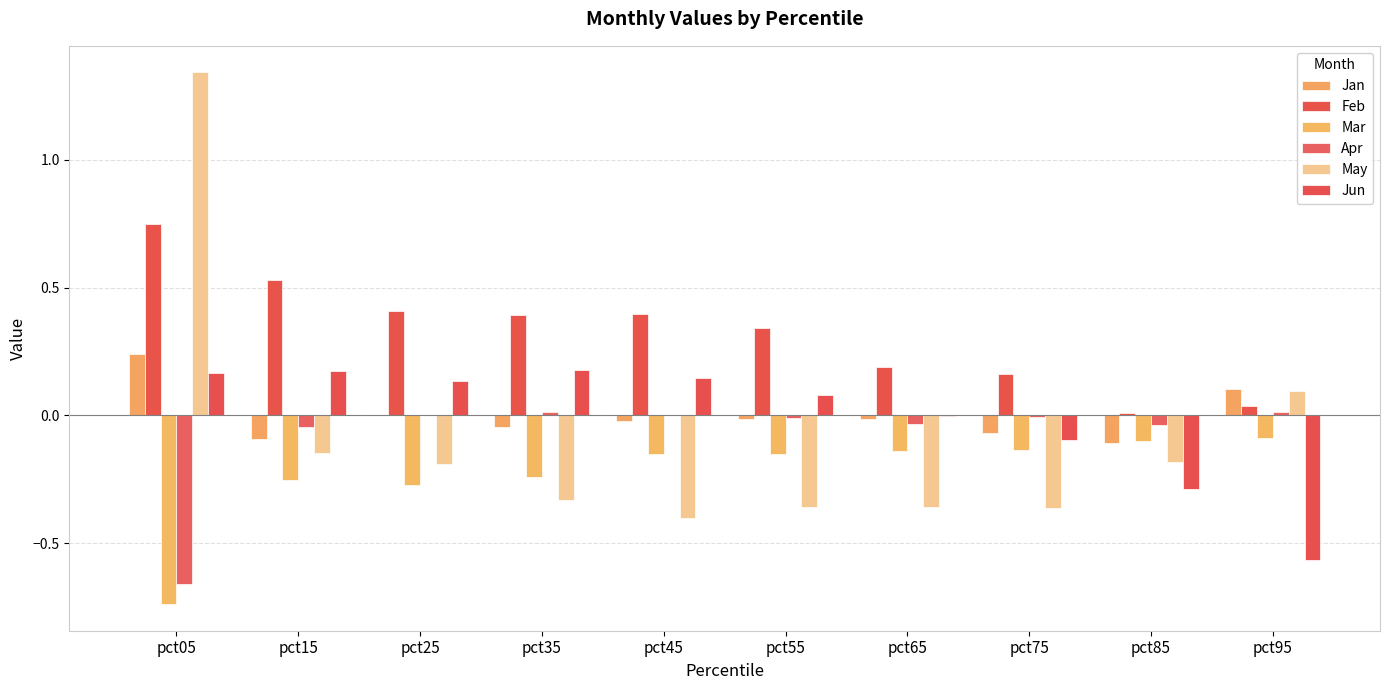

Which series has the largest total across all categories?

Feb